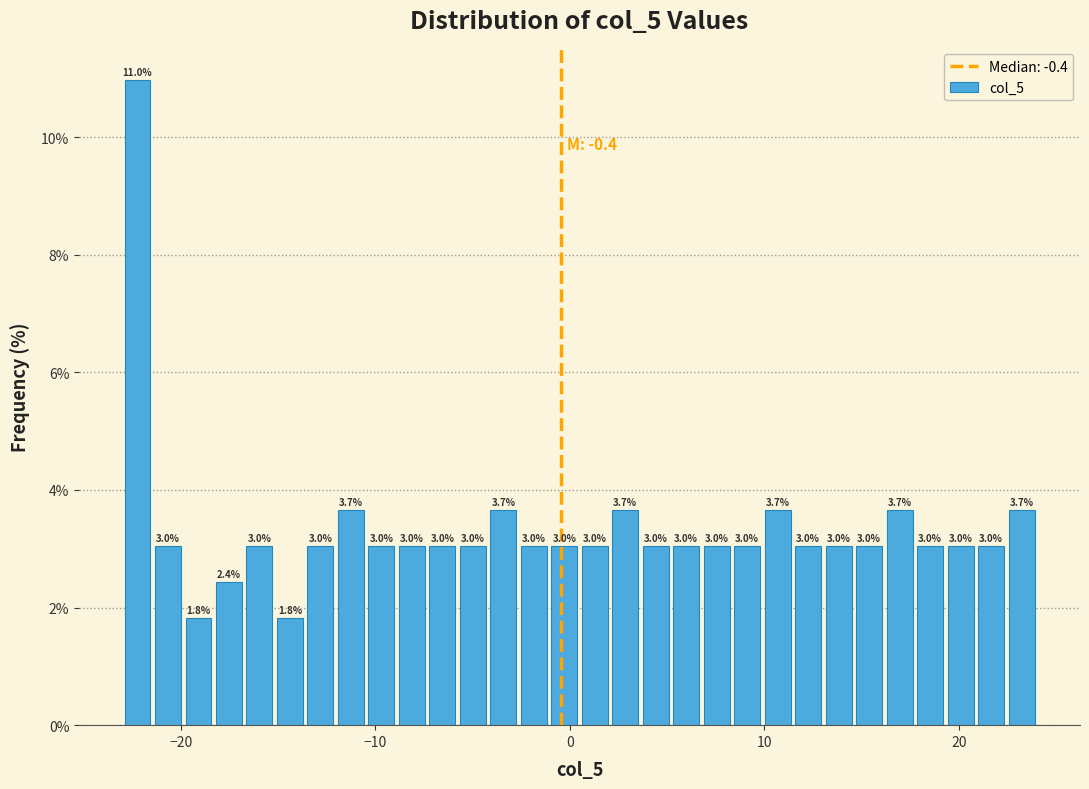

Read against the x-axis, roughly where is the centre of the tallest bar?

-22